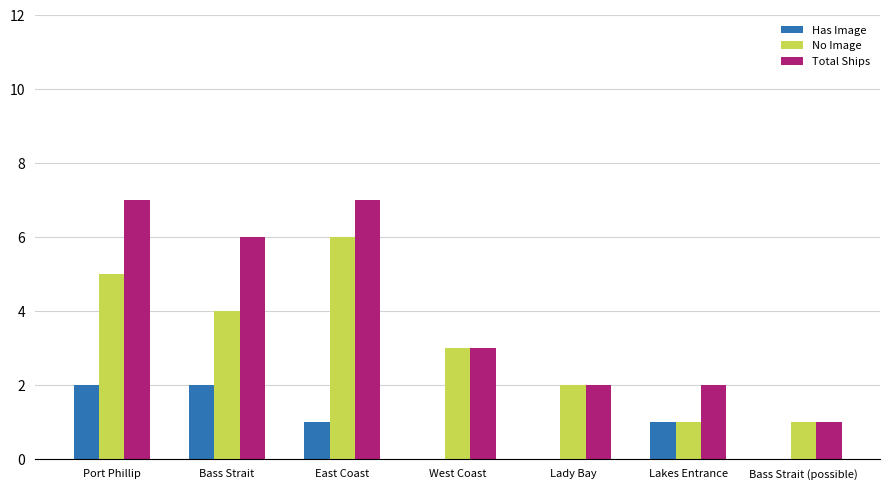

What is the maximum value shown in the chart?

7